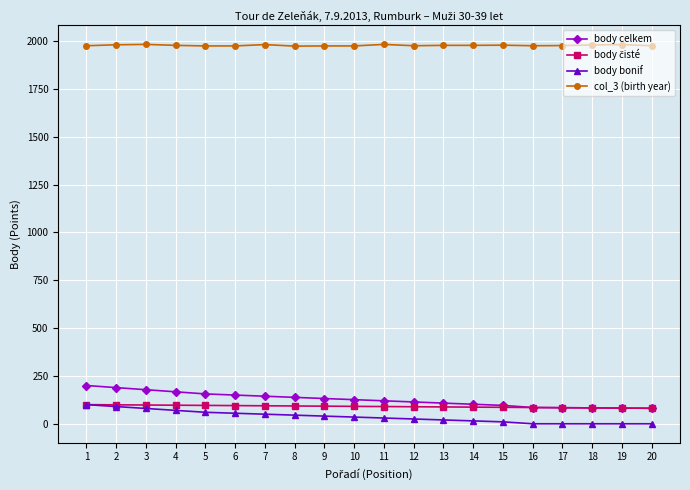

True or false: body bonif and body celkem cross at least once.

False